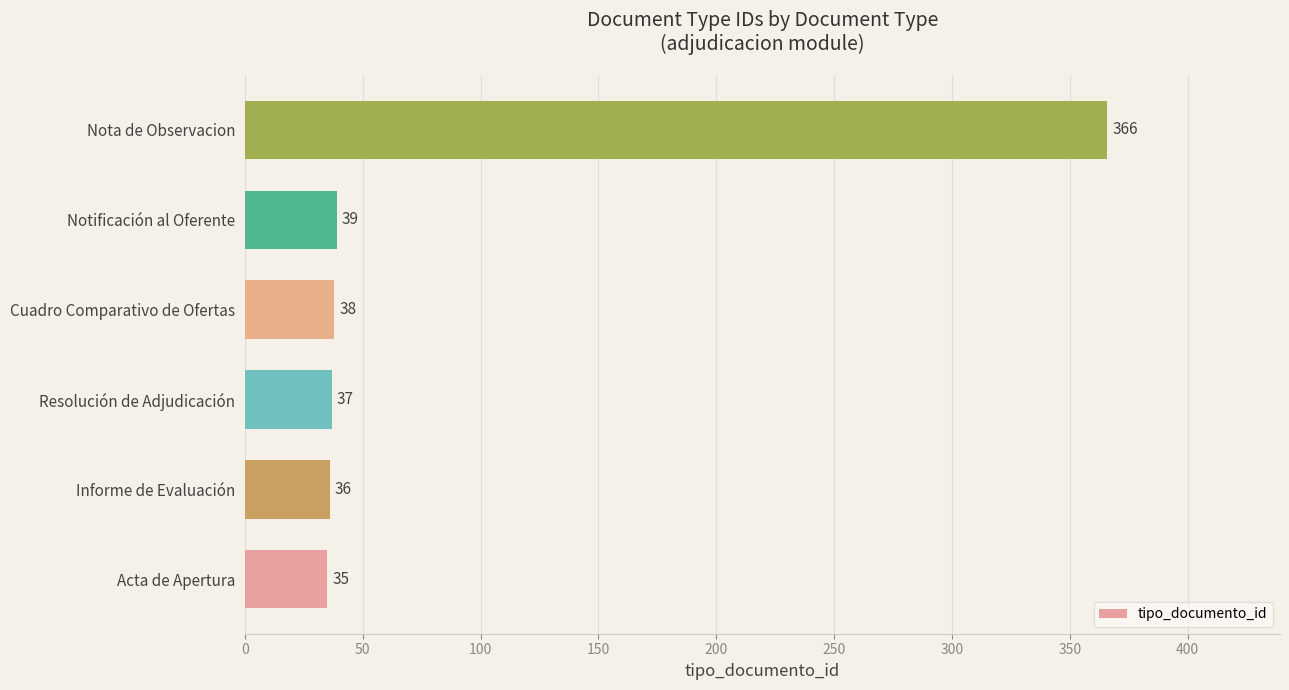

How many bars are there in total?

6